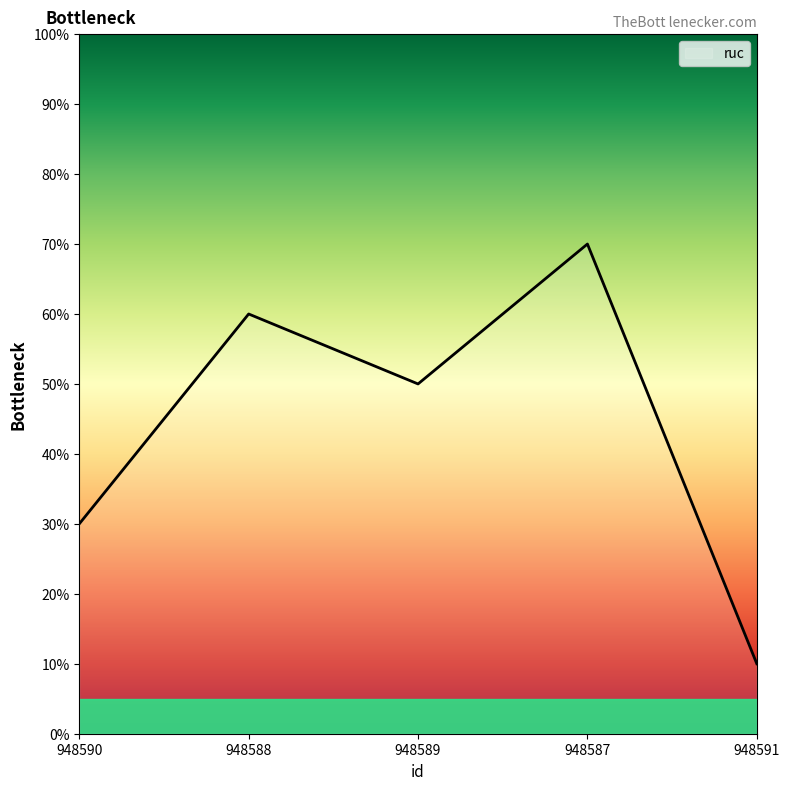

Count the values in the range 3 to 6.

3